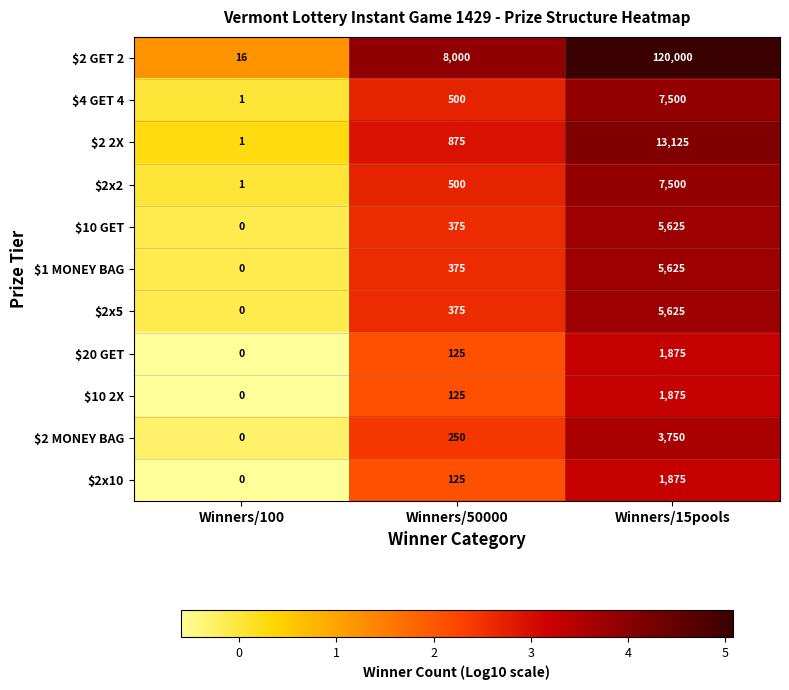

At which label is $2x2 closest to 3750?

Winners/50000